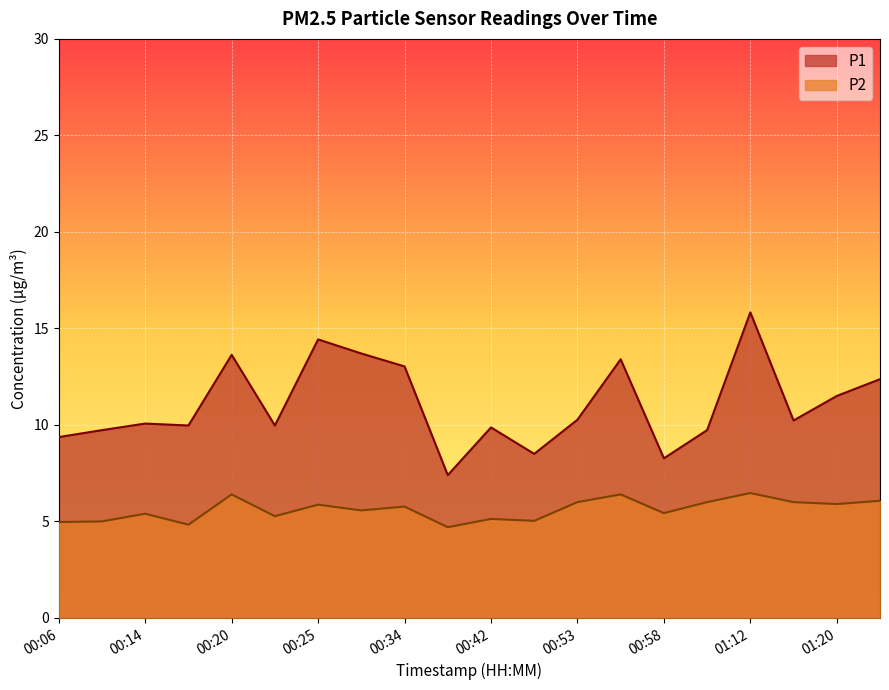

True or false: P2 and P1 cross at least once.

False